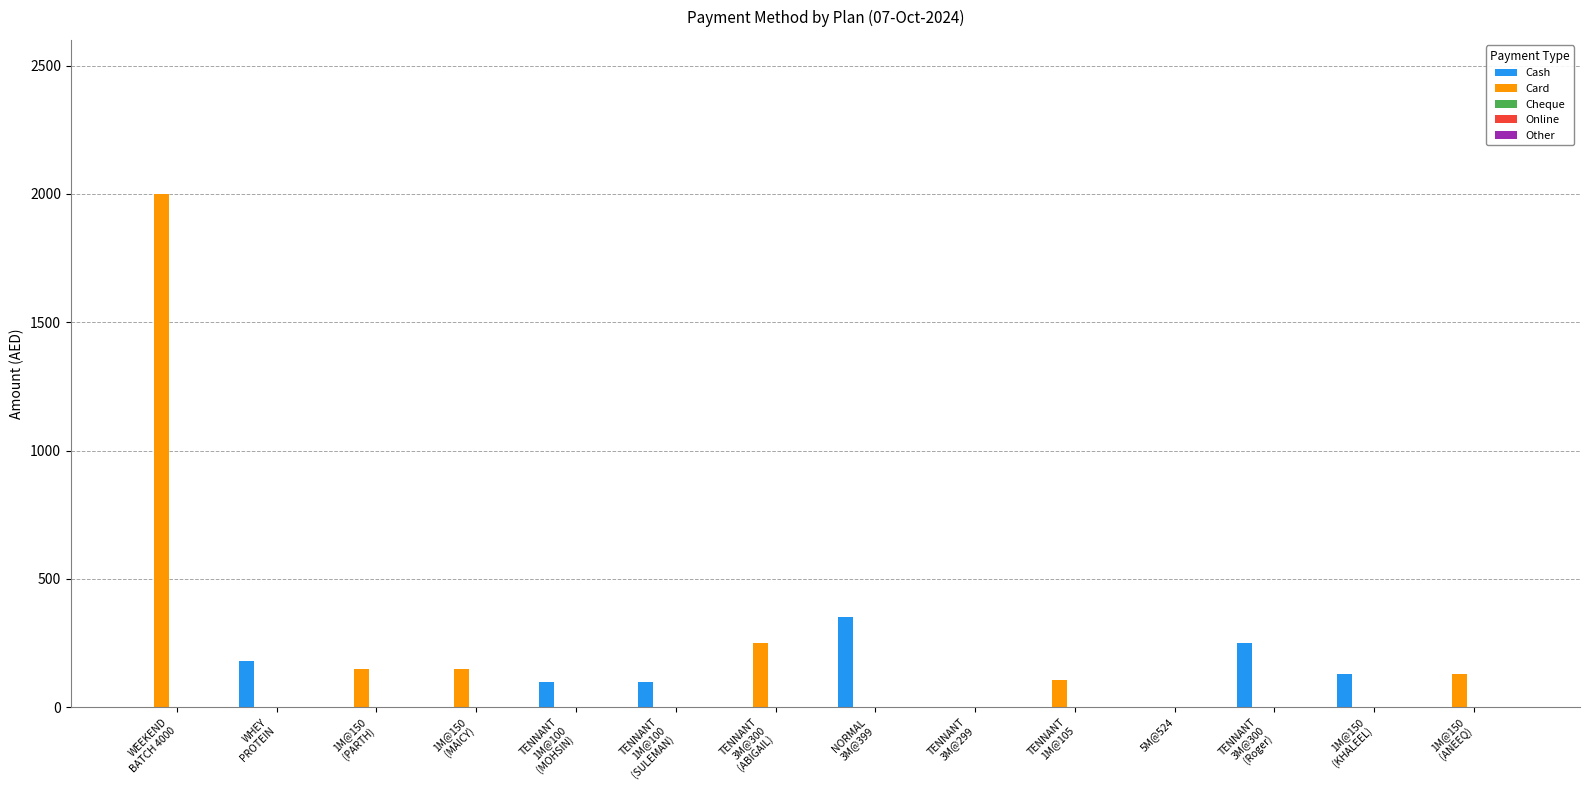

Where is Cash nearest to the value 175?

WHEY
PROTEIN